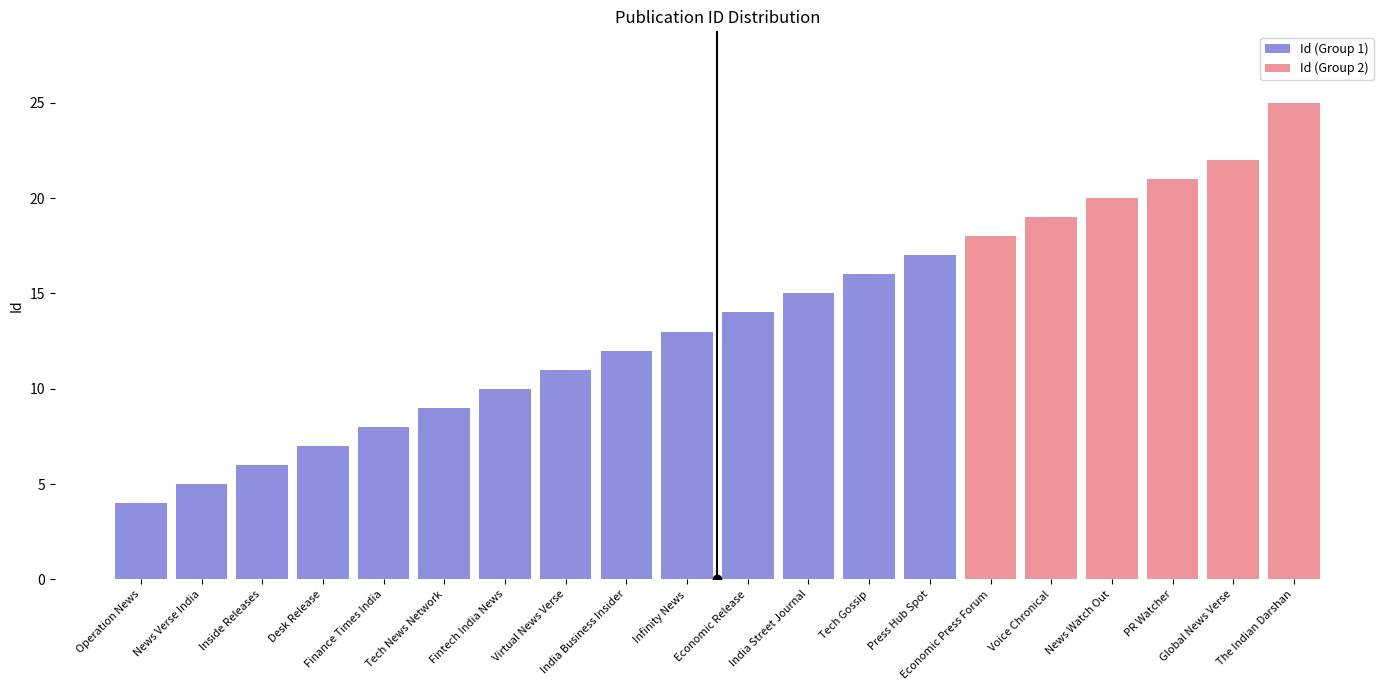

At which category is the sum across all series the highest?

The Indian Darshan